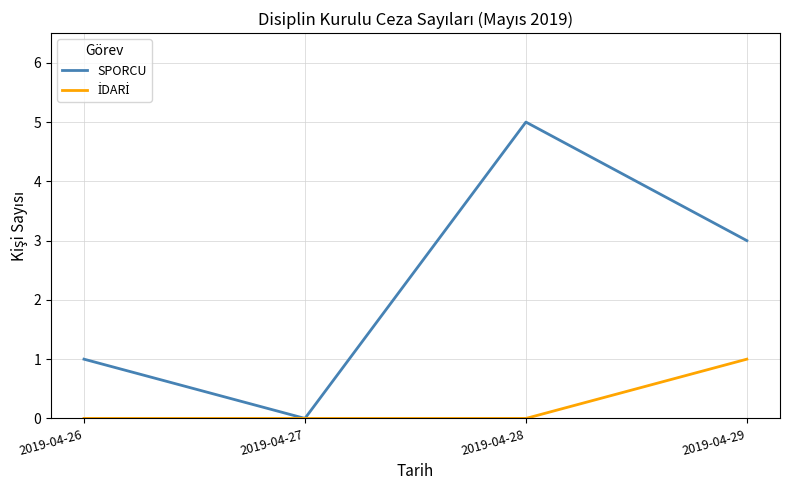

At which category is the sum across all series the highest?

2019-04-28